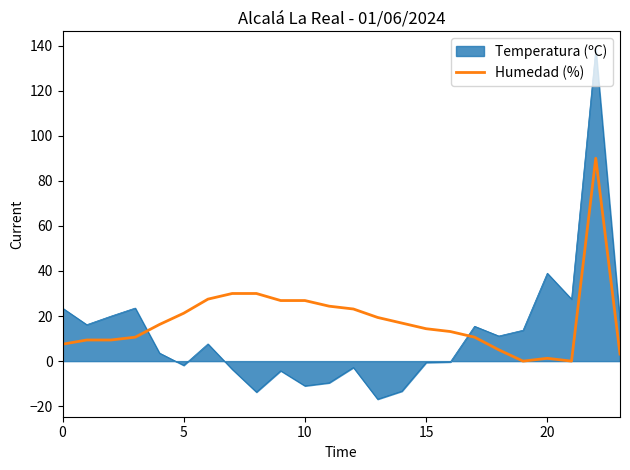

Which series has the widest spread of values?

Temperatura (ºC)